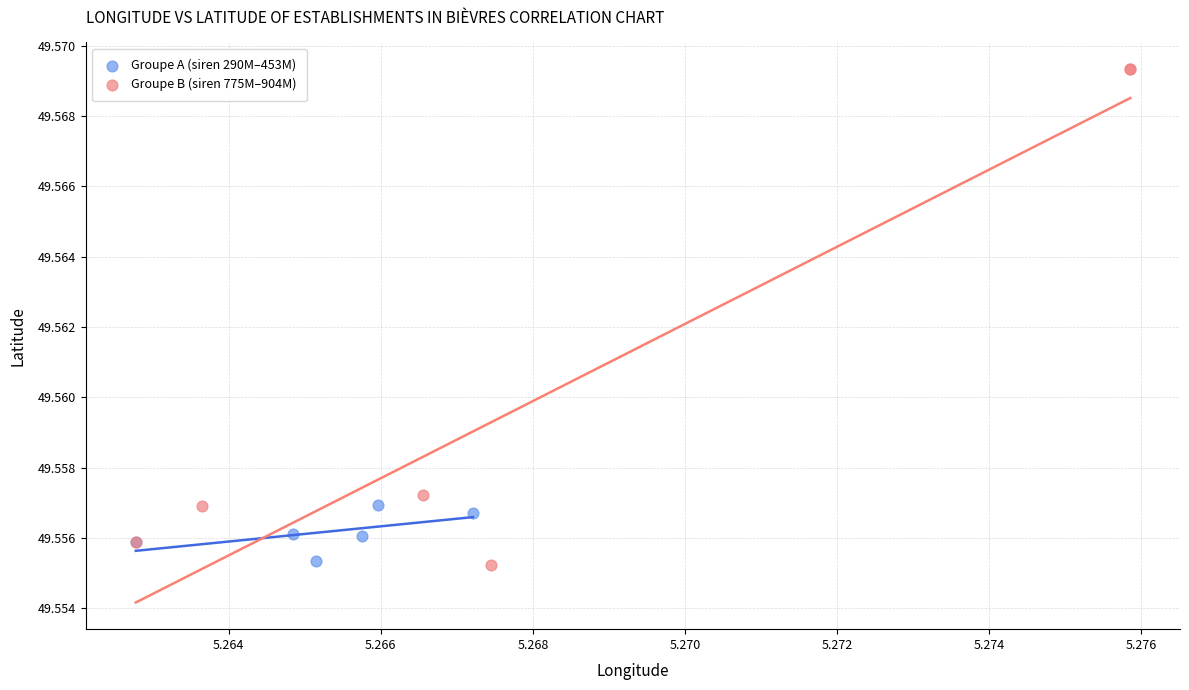

Which series reaches the maximum Y coordinate?

Groupe B (siren 775M–904M)